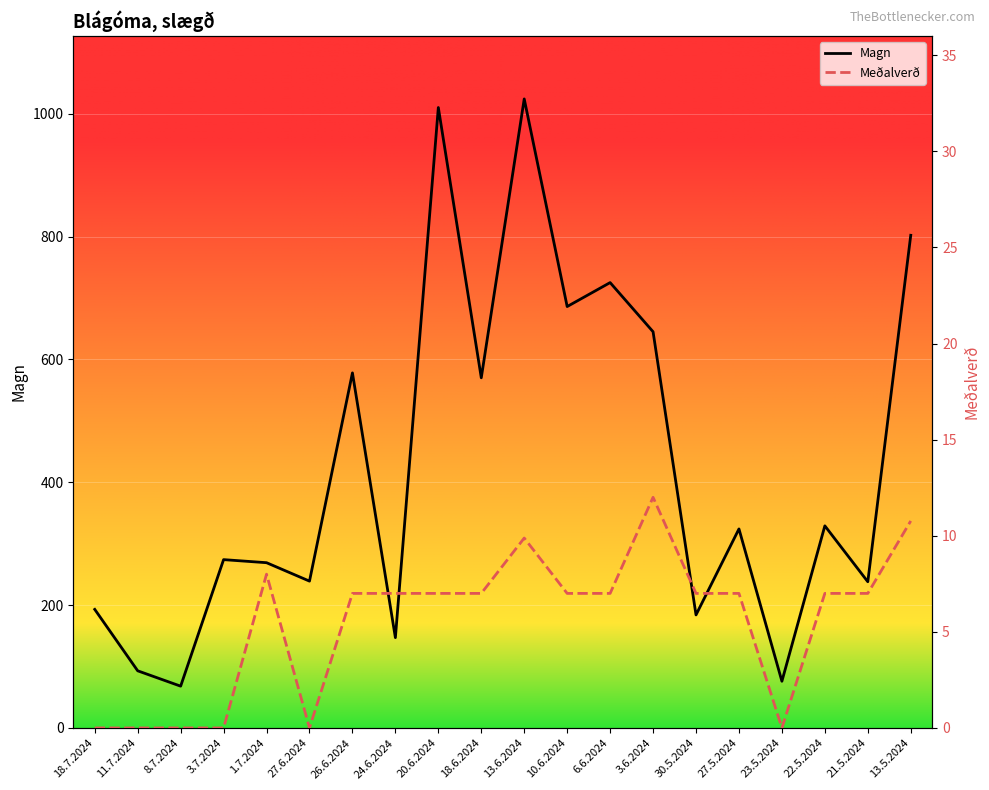

What is the total value across all series at 8.7.2024?

68.0